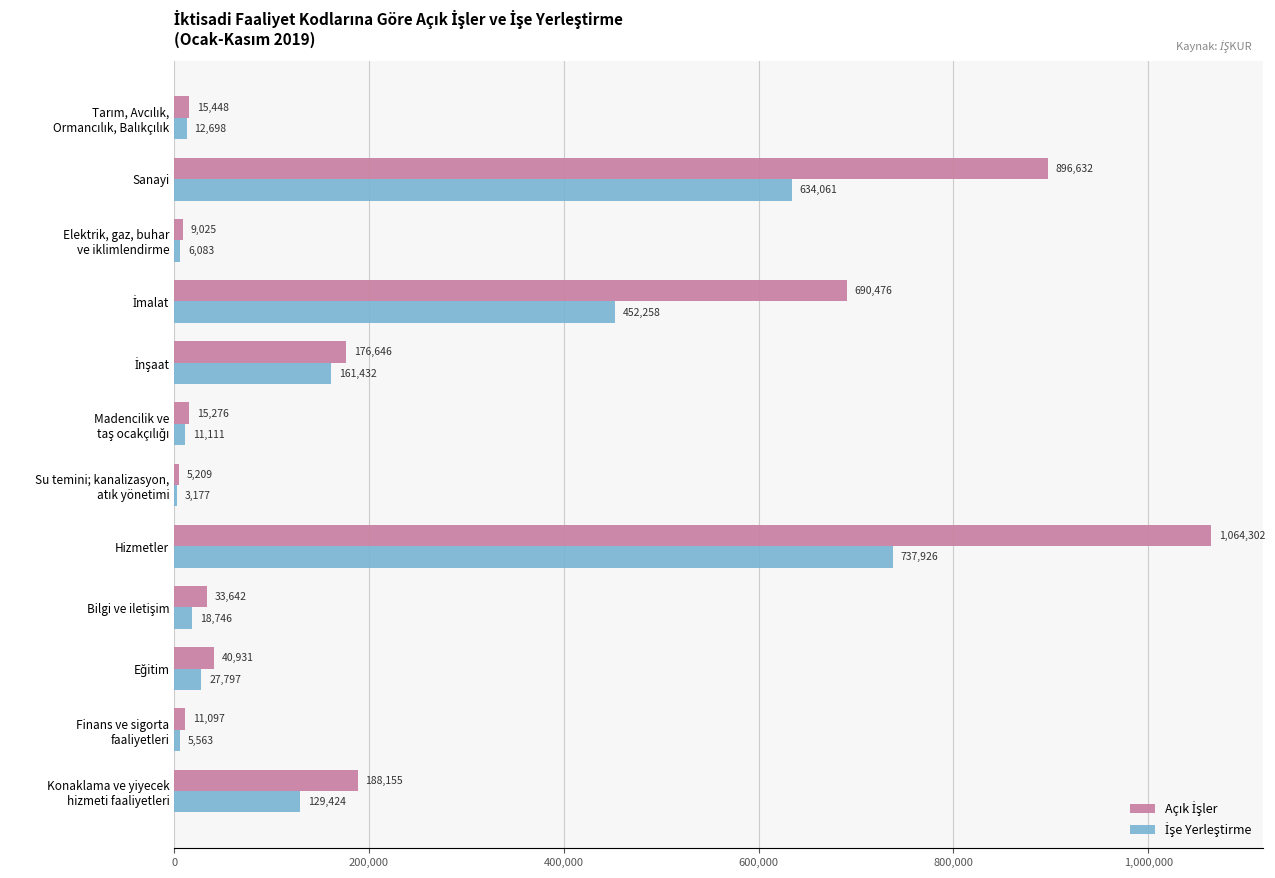

At which category is the sum across all series the highest?

Hizmetler